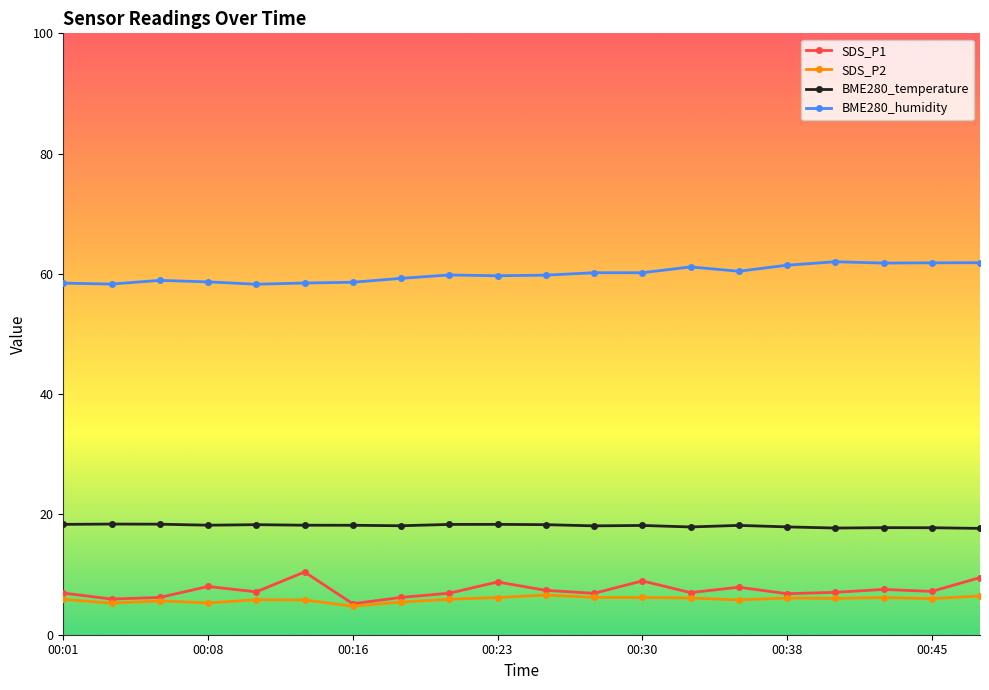

True or false: BME280_humidity and SDS_P1 cross at least once.

False